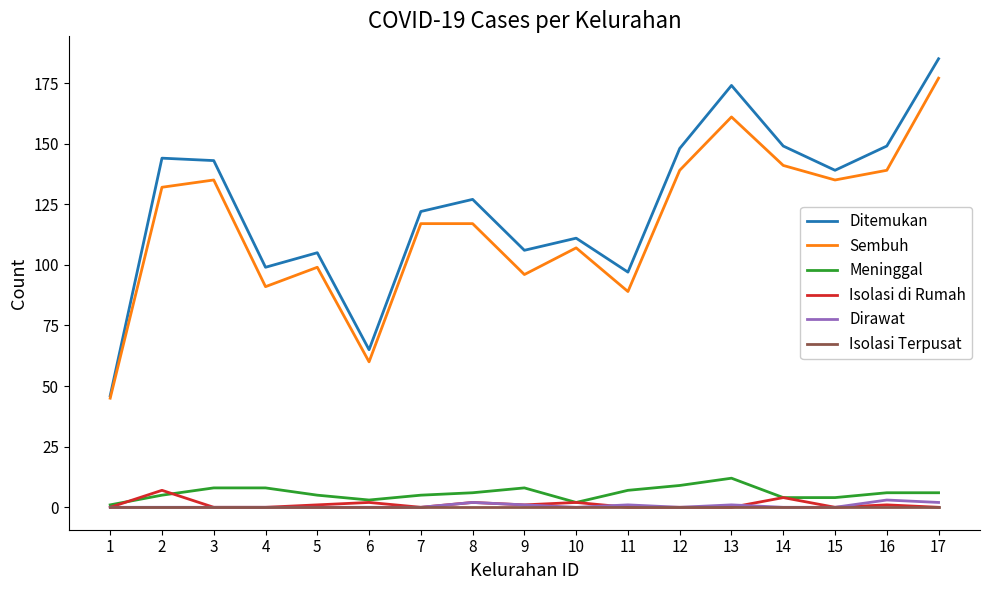

What is the difference between the maximum and minimum values in the Sembuh series?

132